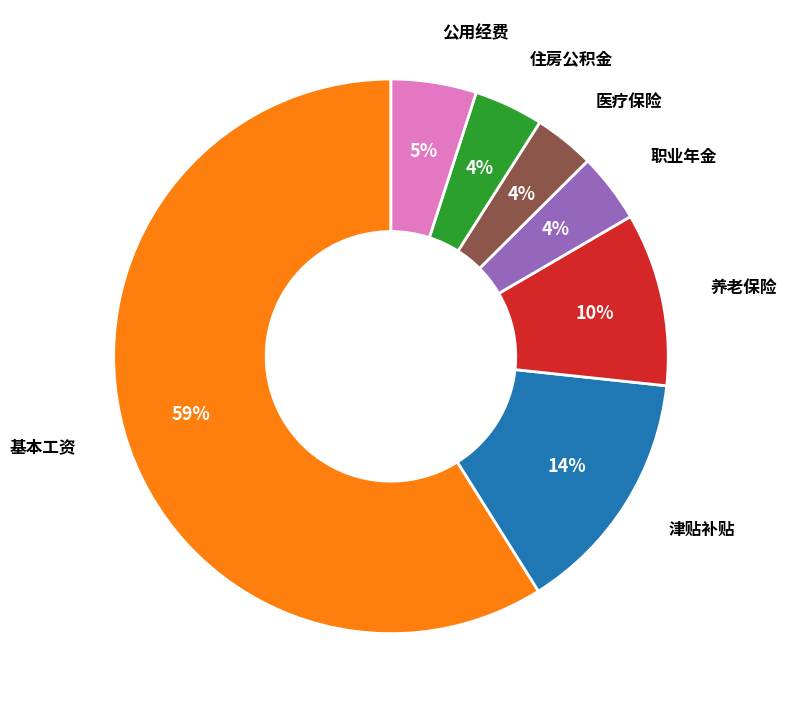

To the nearest percent, what is the average slice percentage?

14%